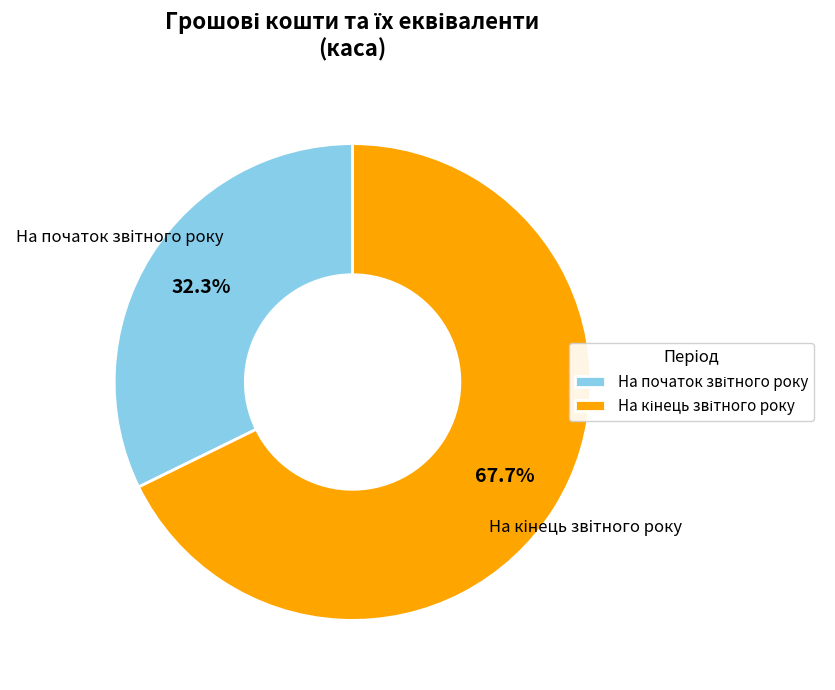

Is there a majority slice in this chart?

Yes